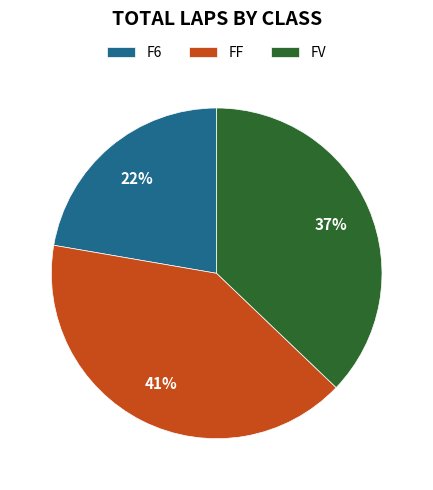

Approximately how many times larger is the value at F6 compared to FF?

0.5